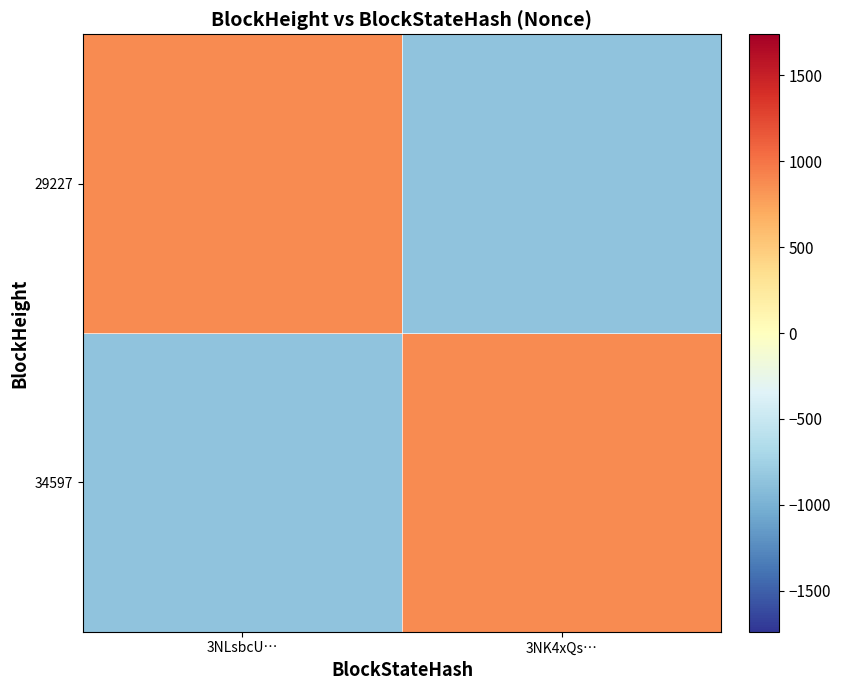

Reading left to right, transcribe all the data shown in this chart.

34597: 3NLsbcU…=-868.5	3NK4xQs…=868.5
29227: 3NLsbcU…=868.5	3NK4xQs…=-868.5